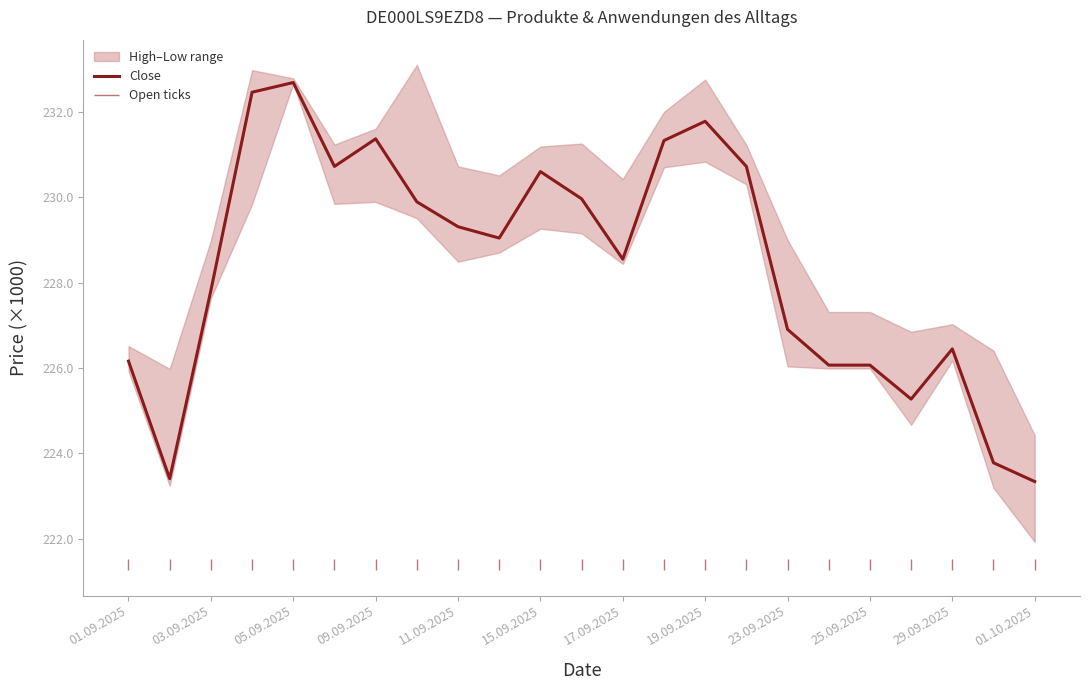

True or false: Close has a value of 407.1 at 15.09.2025.

False